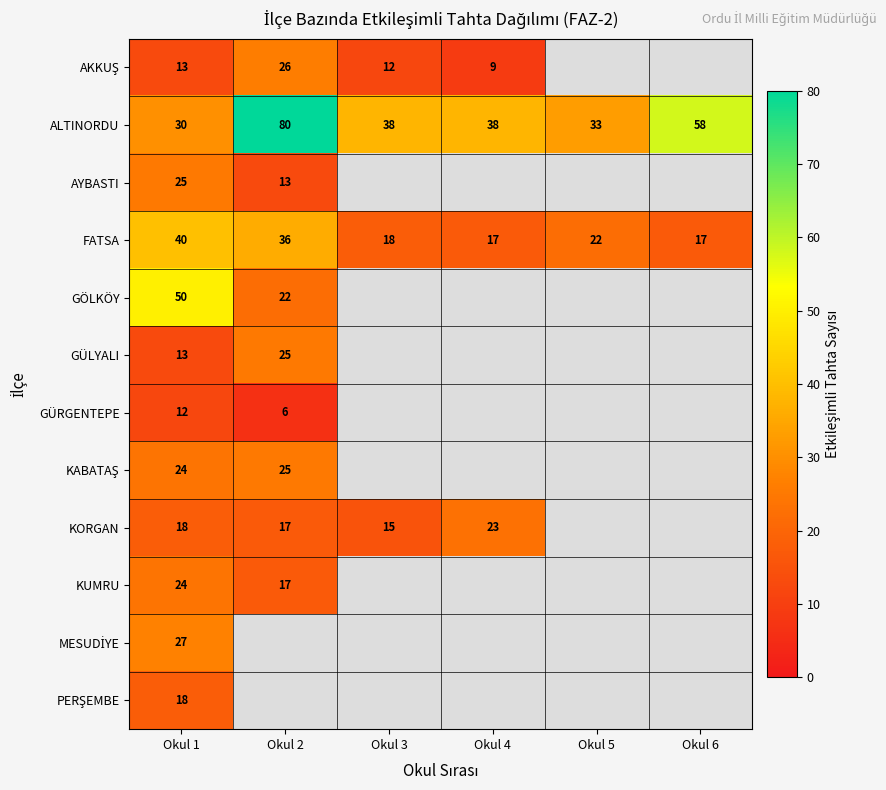

What is the average value of the FATSA series?

25